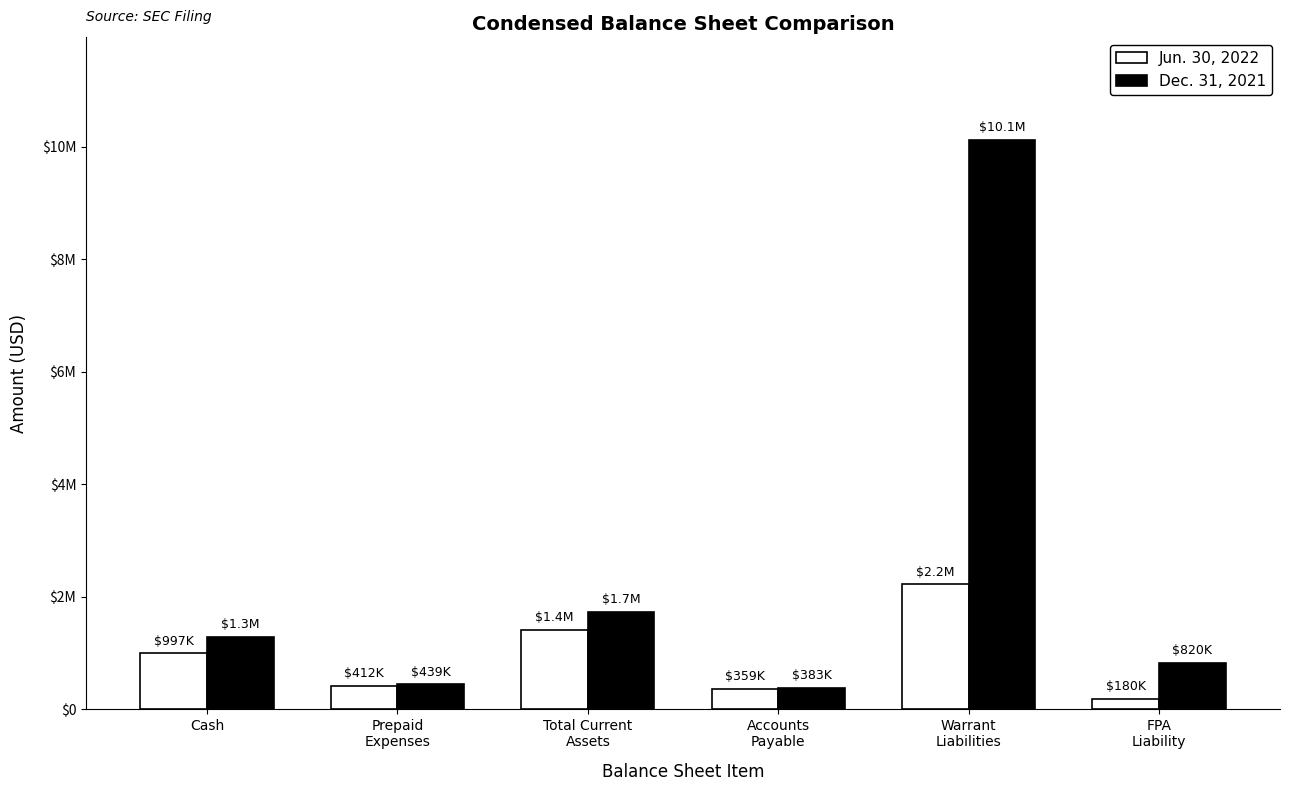

Does the chart contain stacked bars?

No